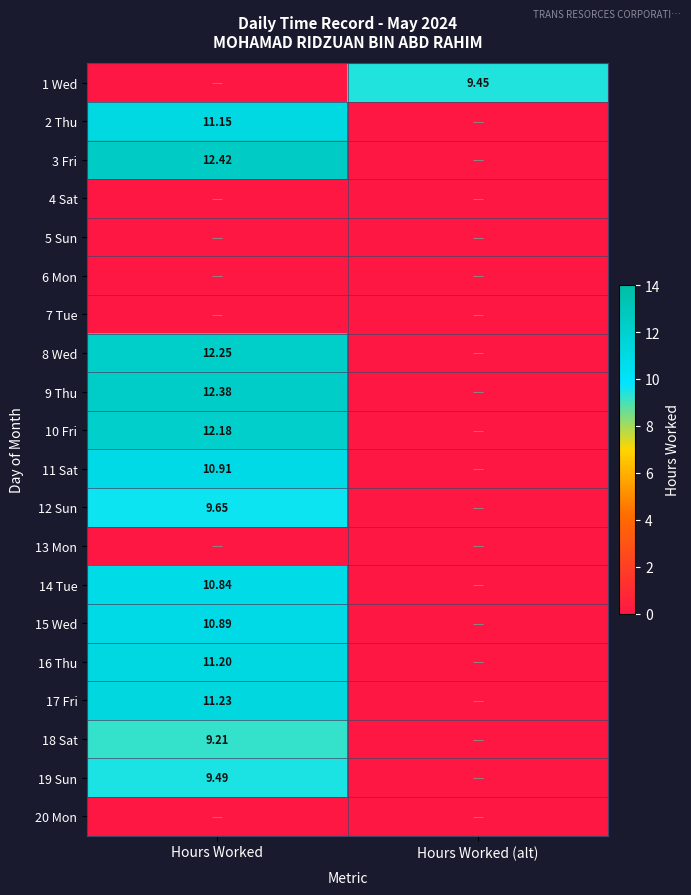

What is the average value of the 11 Sat series?

5.5